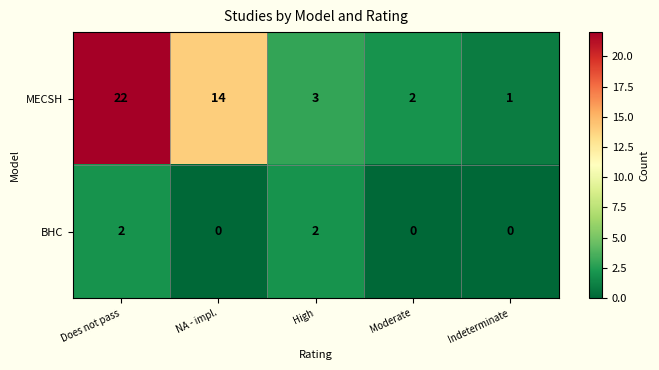

At Does not pass, list the series in order from largest to smallest.

MECSH, BHC